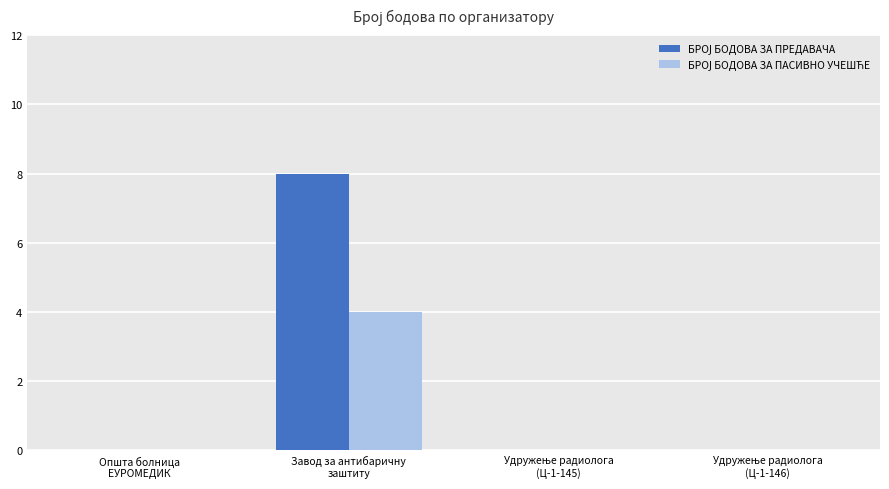

Does the chart contain stacked bars?

No